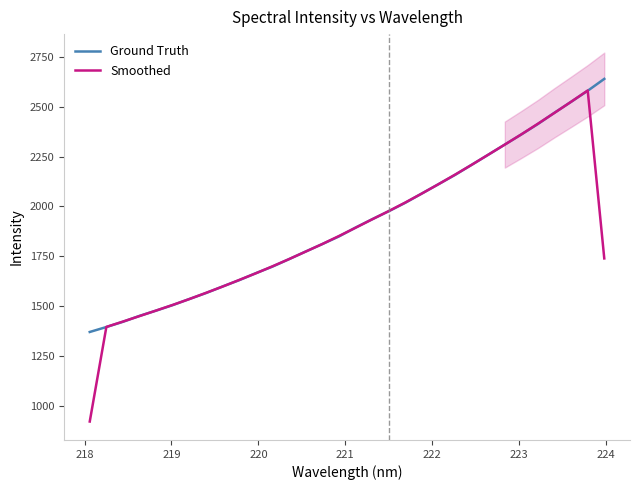

What is the minimum value for Ground Truth?

1370.9